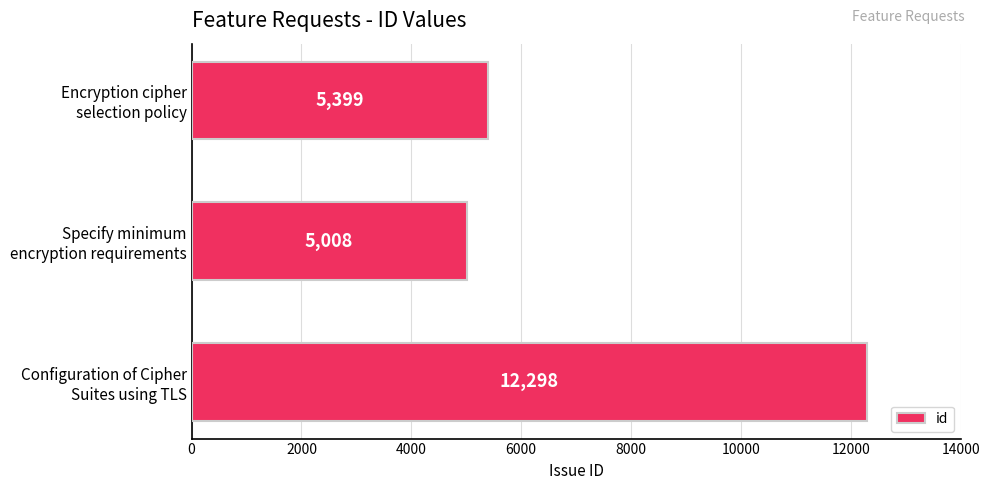

Which category has the lowest value across all series?

Specify minimum
encryption requirements